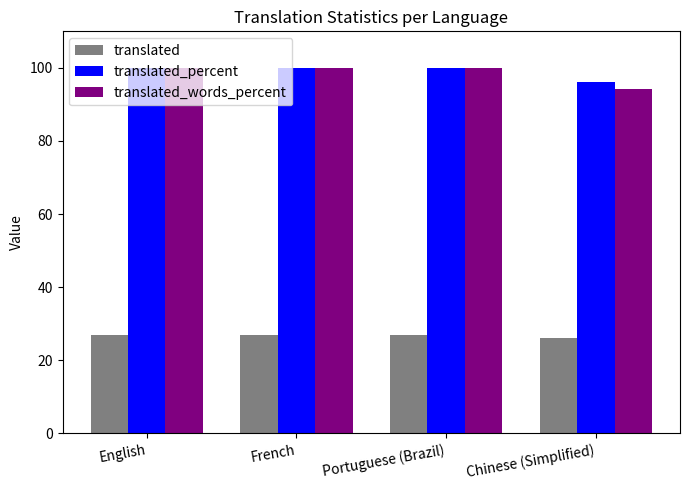

What is the minimum value for translated_words_percent?

94.1